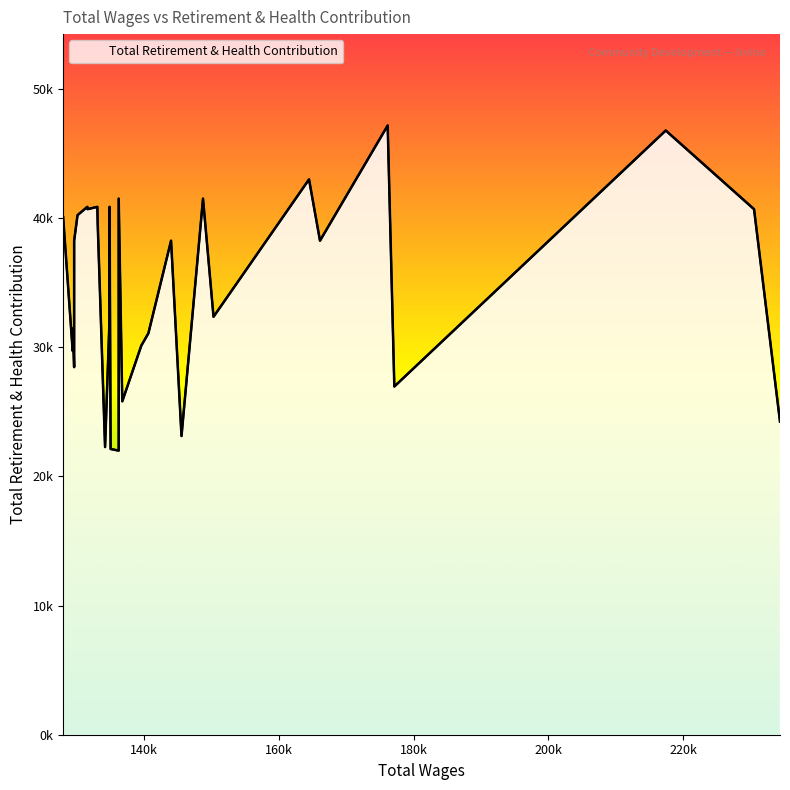

Does the chart have visible grid lines?

No